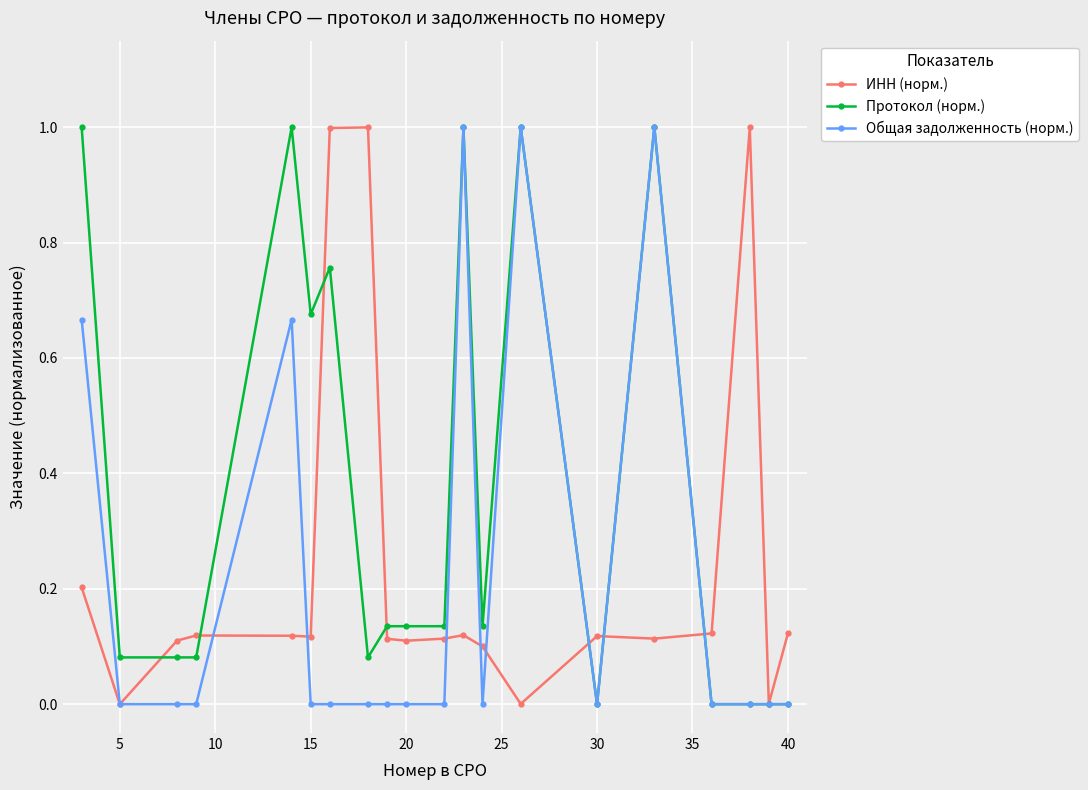

Which series has the largest total across all categories?

Протокол (норм.)